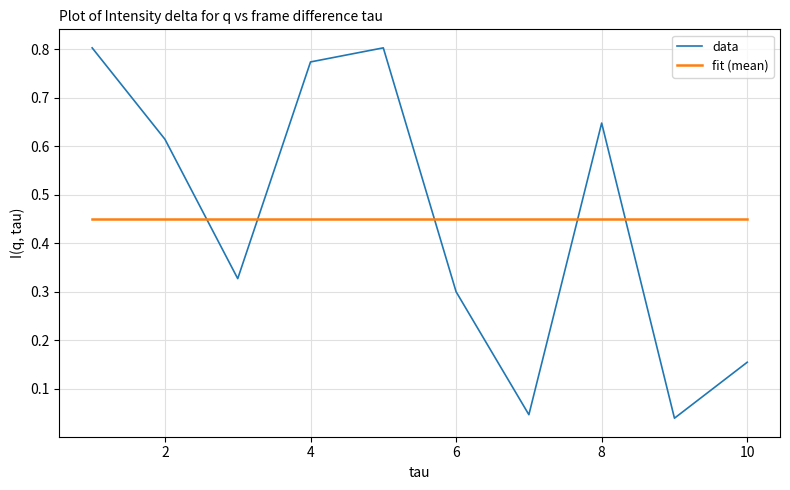

After their last crossing, which series has the higher values: data or fit (mean)?

fit (mean)